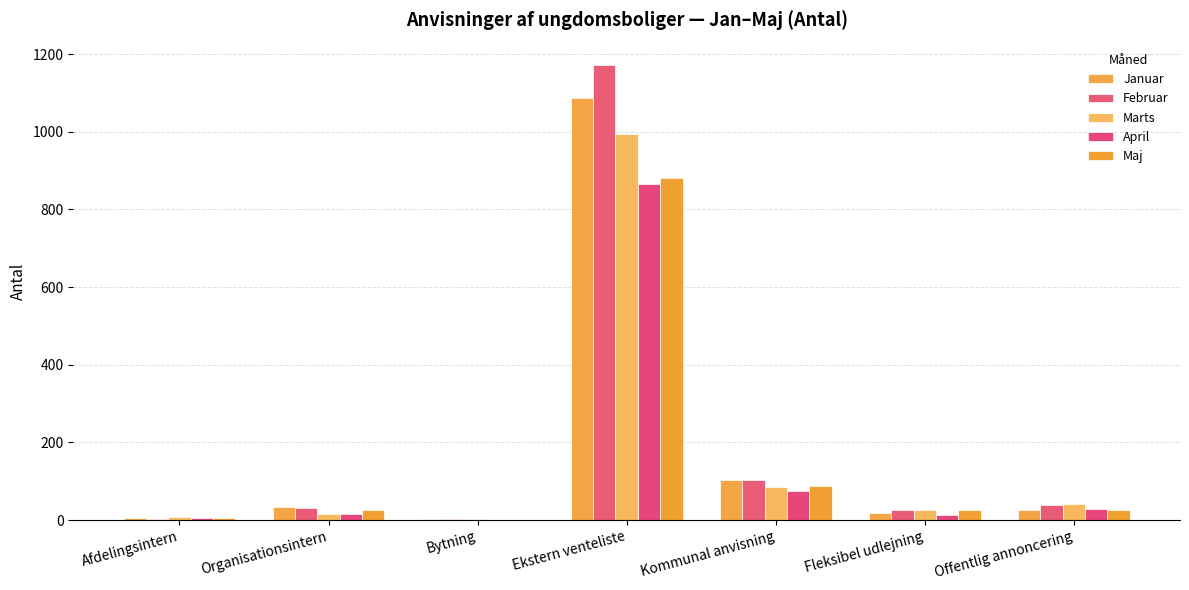

Between Afdelingsintern and Ekstern venteliste, which series saw the biggest shift?

Februar